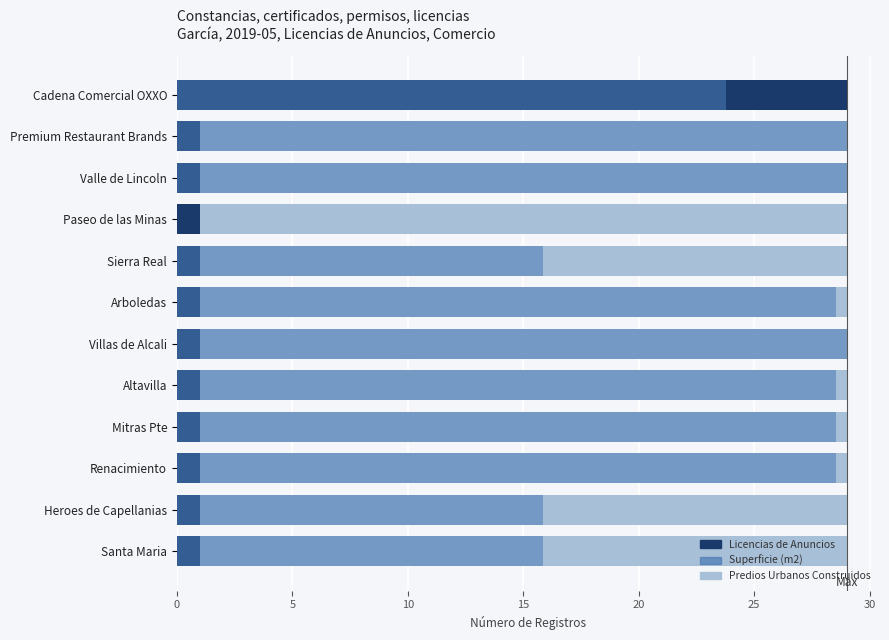

The value of Licencias de Anuncios at Santa Maria is 1.0. True or false?

True